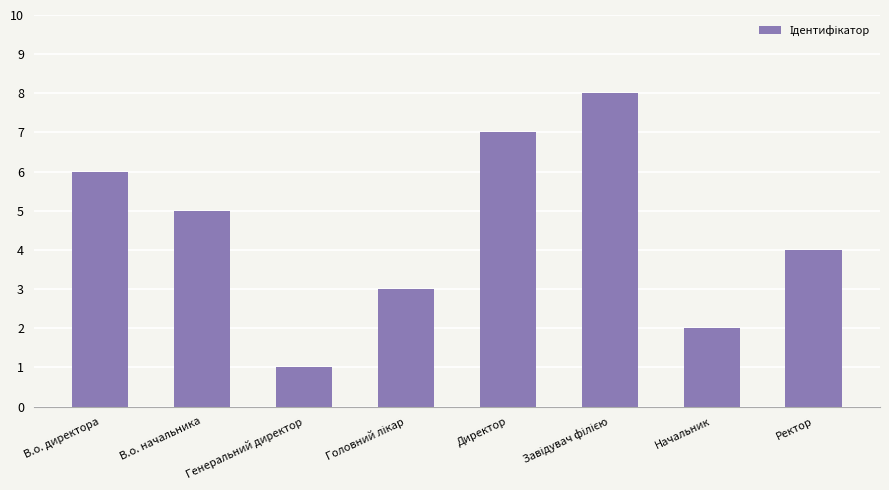

Is it true that the value at В.о. директора is 6?

True